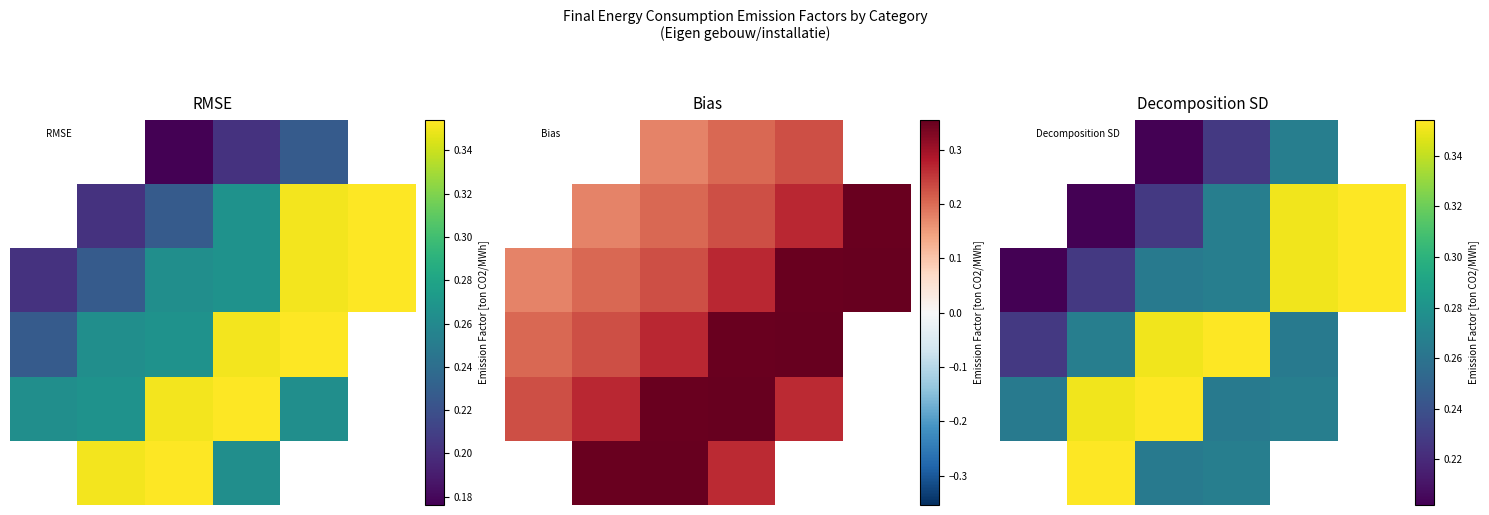

What is the maximum value shown in the chart?

0.4